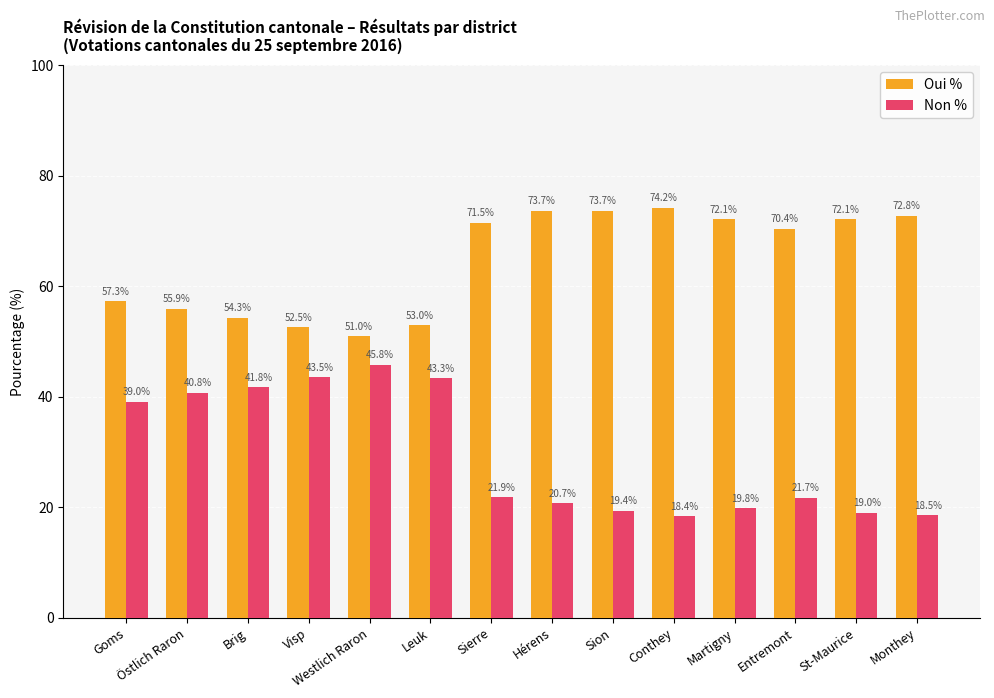

At which category is the sum across all series the highest?

Westlich Raron